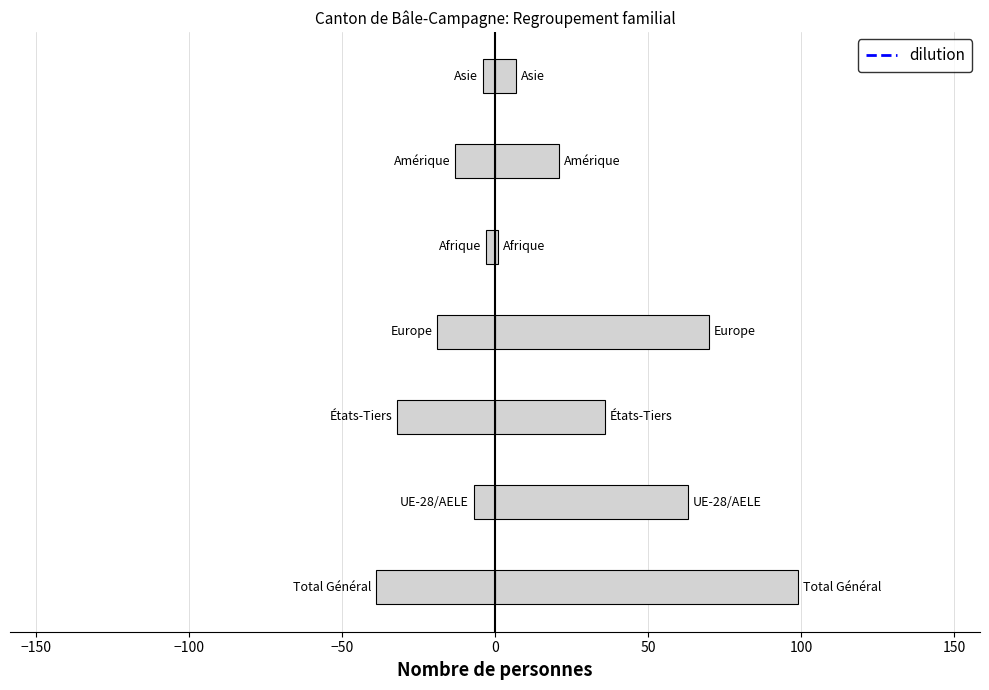

How many groups of bars are there?

7